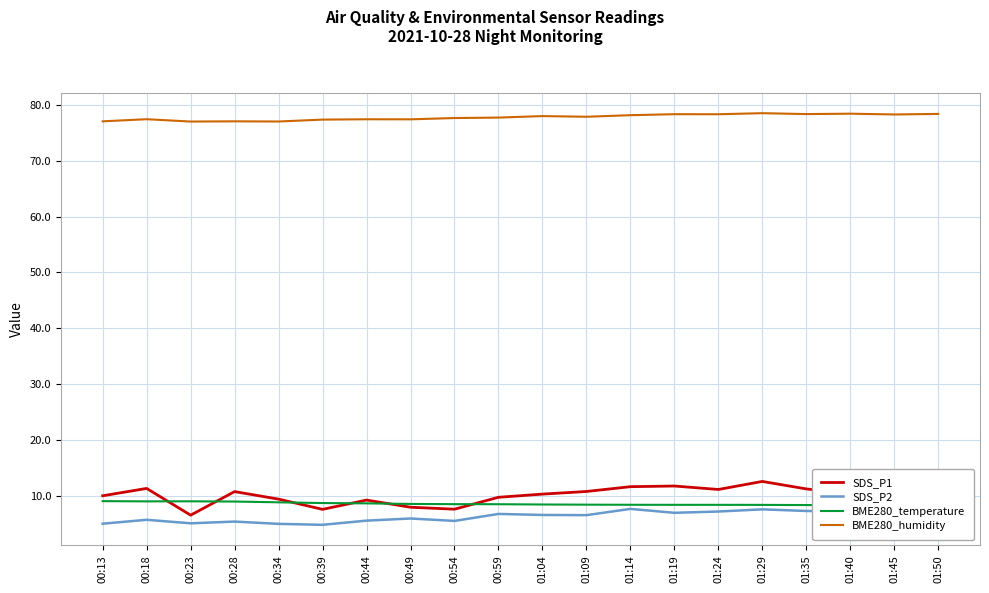

Reading right to left, extract all data points from this chart.

SDS_P1: 01:50=14.0	01:45=12.6	01:40=10.3	01:35=11.2	01:29=12.6	01:24=11.1	01:19=11.8	01:14=11.6	01:09=10.8	01:04=10.3	00:59=9.7	00:54=7.6	00:49=8.0	00:44=9.2	00:39=7.6	00:34=9.4	00:28=10.8	00:23=6.5	00:18=11.3	00:13=10.0
SDS_P2: 01:50=8.2	01:45=7.0	01:40=7.2	01:35=7.3	01:29=7.6	01:24=7.2	01:19=7.0	01:14=7.7	01:09=6.5	01:04=6.6	00:59=6.8	00:54=5.5	00:49=5.9	00:44=5.5	00:39=4.8	00:34=5.0	00:28=5.4	00:23=5.1	00:18=5.7	00:13=5.0
BME280_temperature: 01:50=8.2	01:45=8.3	01:40=8.3	01:35=8.3	01:29=8.4	01:24=8.4	01:19=8.4	01:14=8.4	01:09=8.4	01:04=8.4	00:59=8.5	00:54=8.5	00:49=8.5	00:44=8.6	00:39=8.7	00:34=8.8	00:28=9.0	00:23=9.0	00:18=9.0	00:13=9.0
BME280_humidity: 01:50=78.4	01:45=78.3	01:40=78.4	01:35=78.4	01:29=78.5	01:24=78.3	01:19=78.3	01:14=78.2	01:09=77.9	01:04=78.0	00:59=77.7	00:54=77.7	00:49=77.4	00:44=77.4	00:39=77.4	00:34=77.0	00:28=77.1	00:23=77.0	00:18=77.4	00:13=77.1